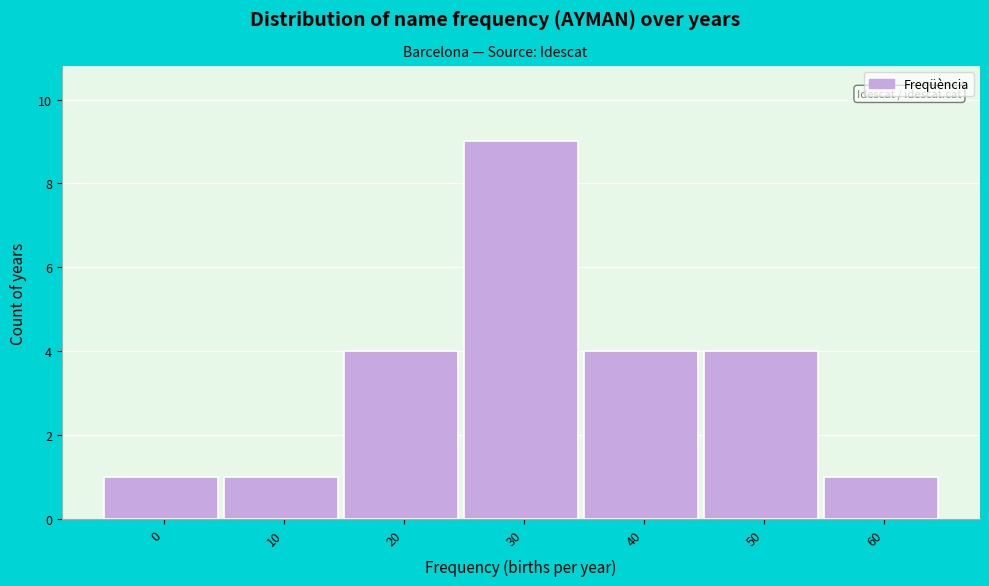

Reading left to right, list all the values displayed in this chart.

1	1	4	9	4	4	1